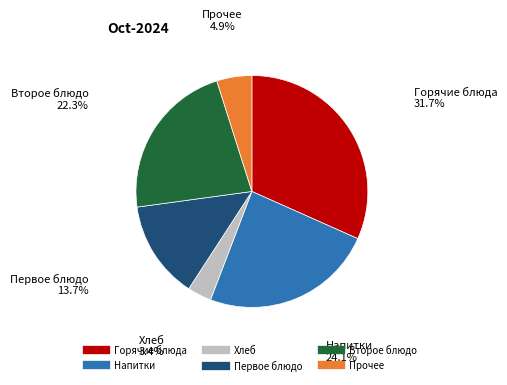

To the nearest percent, what is the difference between the largest and smallest slice percentages?

28%